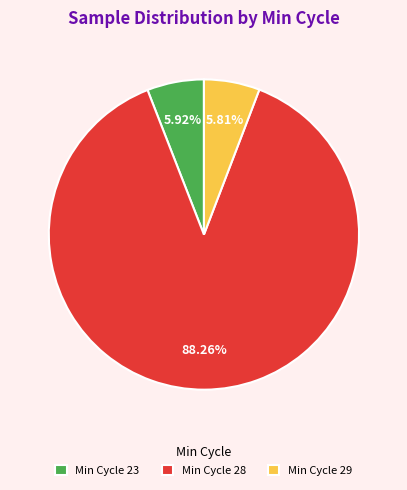

Do Min Cycle 29 and Min Cycle 28 together represent more than half of the pie?

Yes